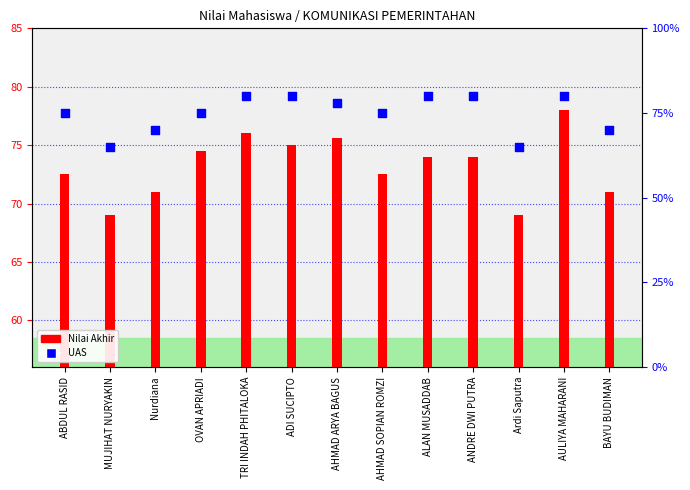

Which series contains the highest Y value?

UAS